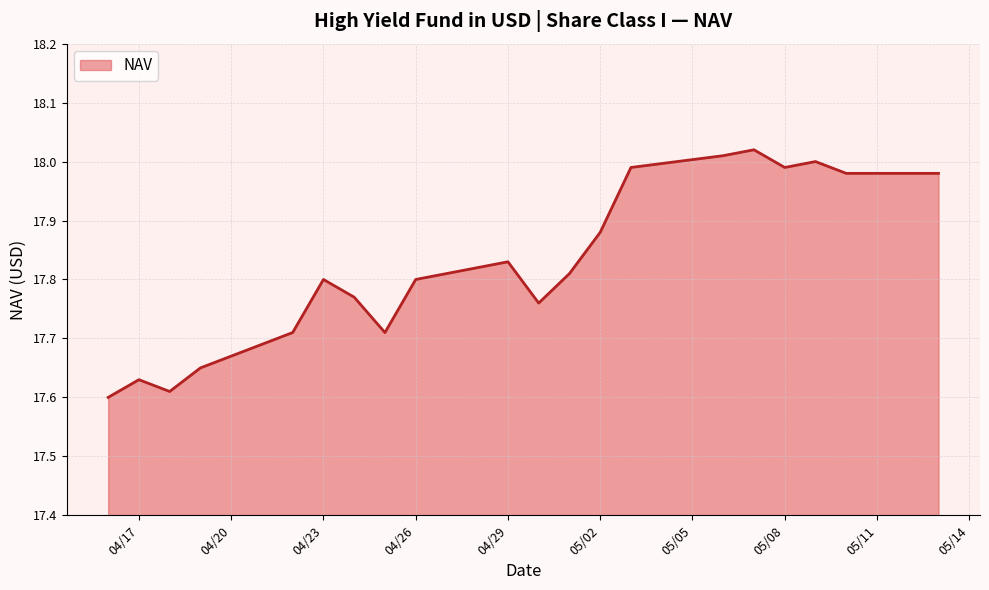

What is the difference between the maximum and minimum values?

0.4